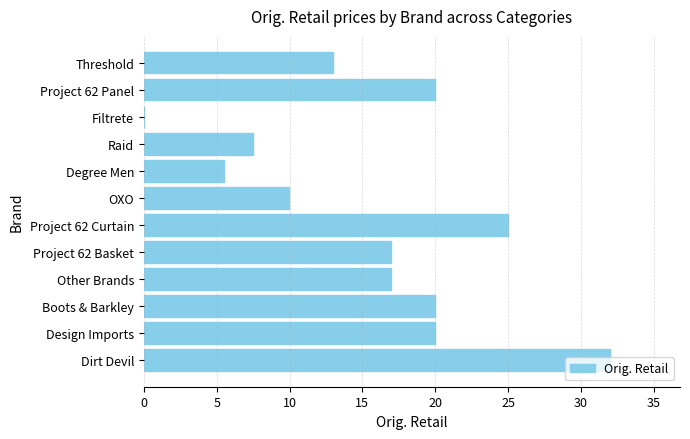

What is the maximum value shown in the chart?

32.0